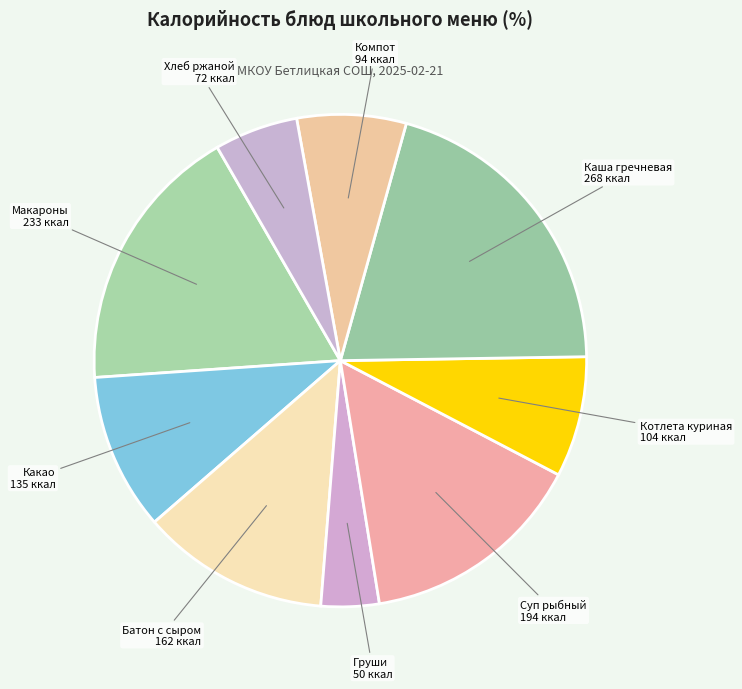

Count the number of slices in the pie.

9